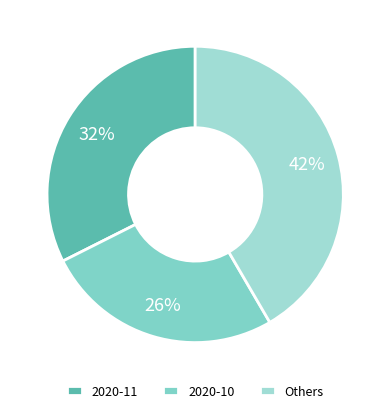

Count the number of slices in the pie.

3